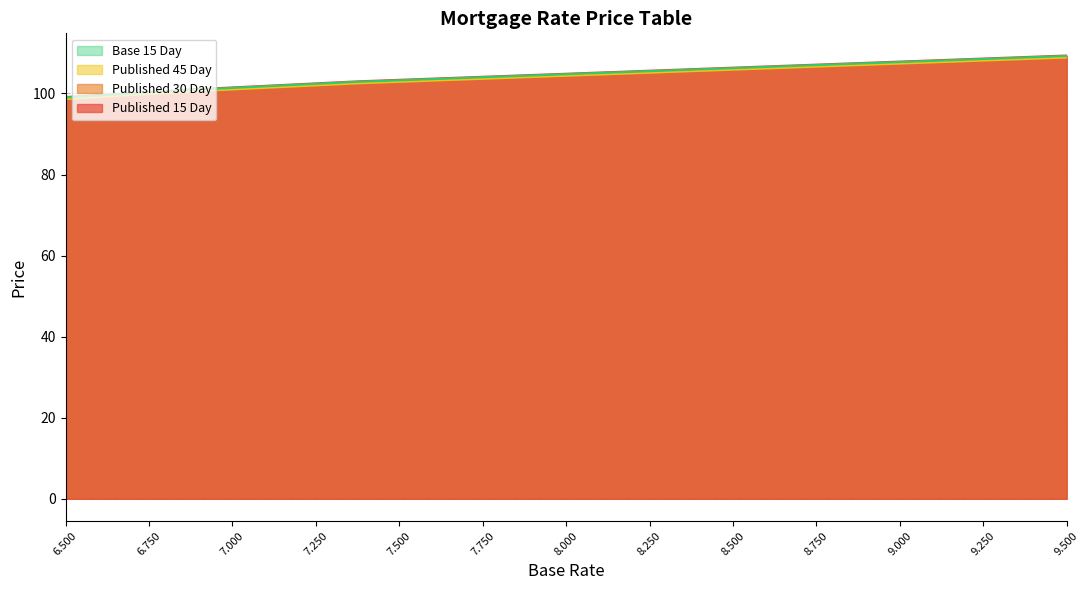

What is the label of the 25th point from the left?

9.5